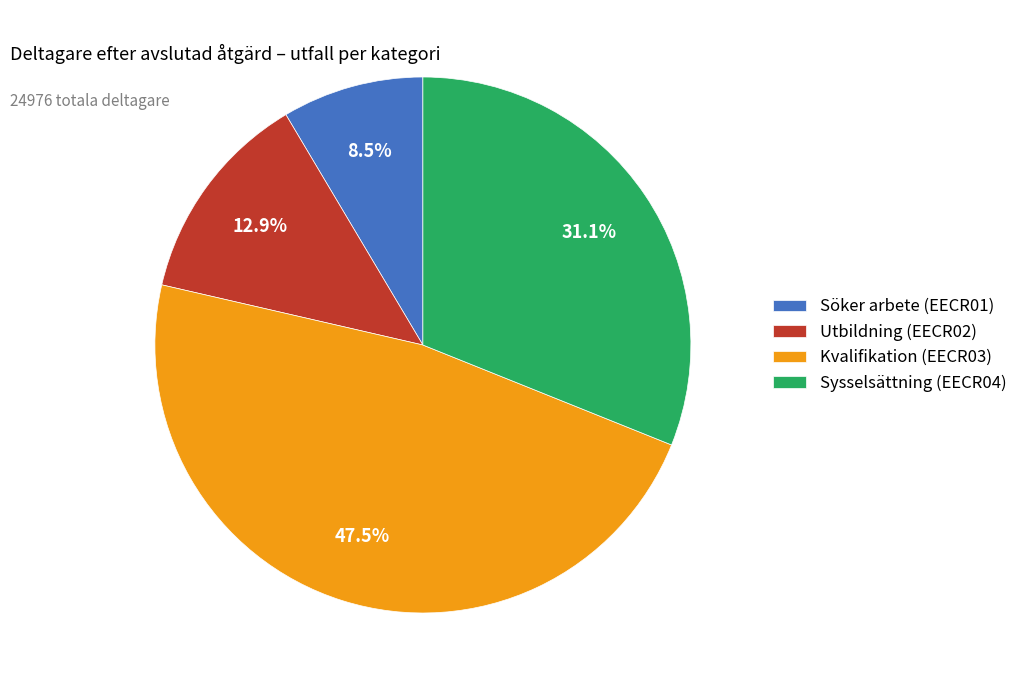

How many slices are in this pie chart?

4